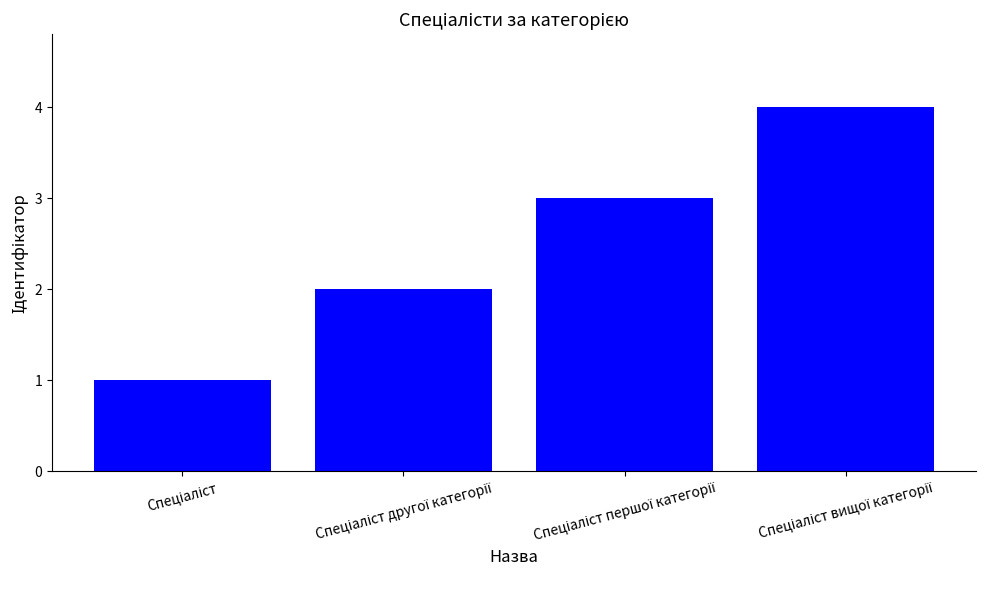

What is the greatest value displayed?

4